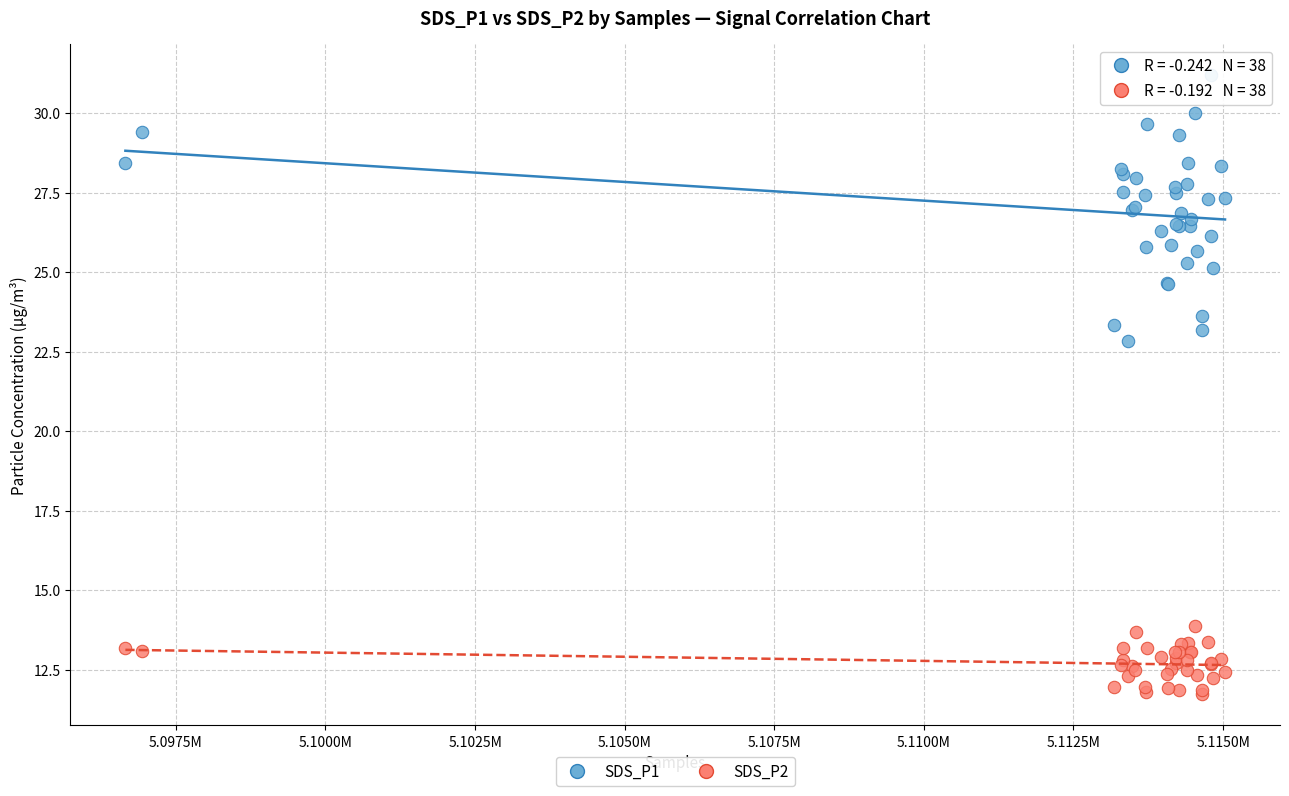

Which series has the widest spread of Y values?

SDS_P1